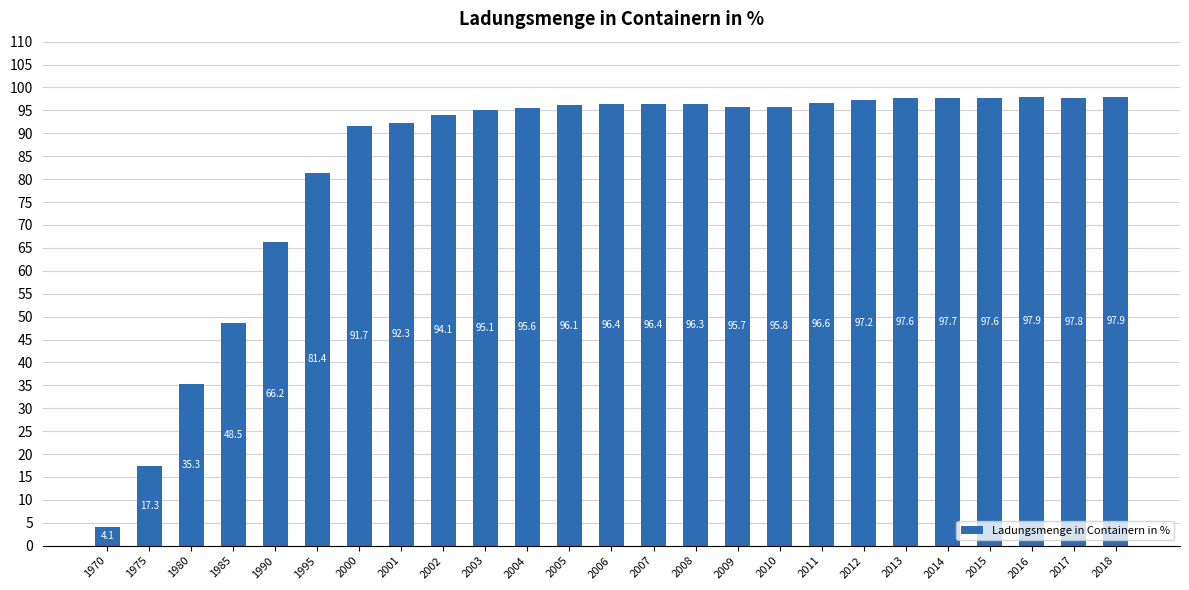

The chart shows a value of 83.5 at 1985. True or false?

False